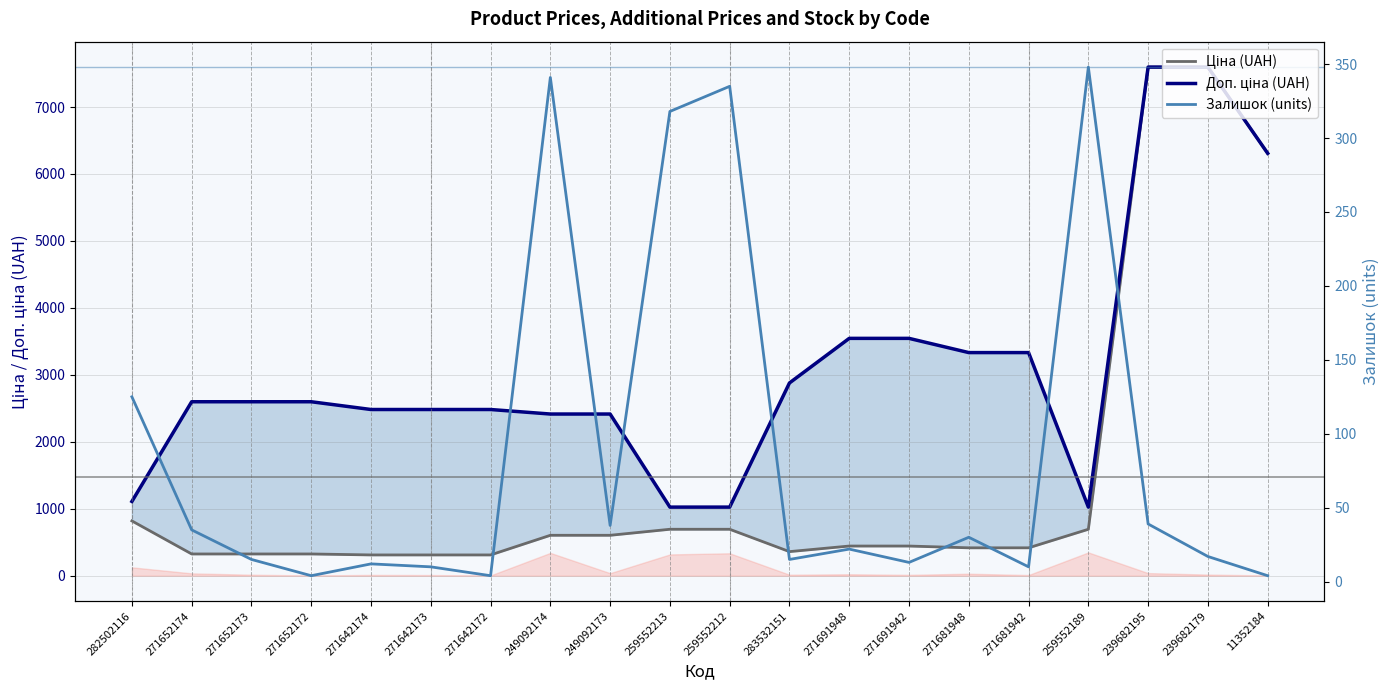

Where is the first local minimum for Ціна (UAH)?

283532151